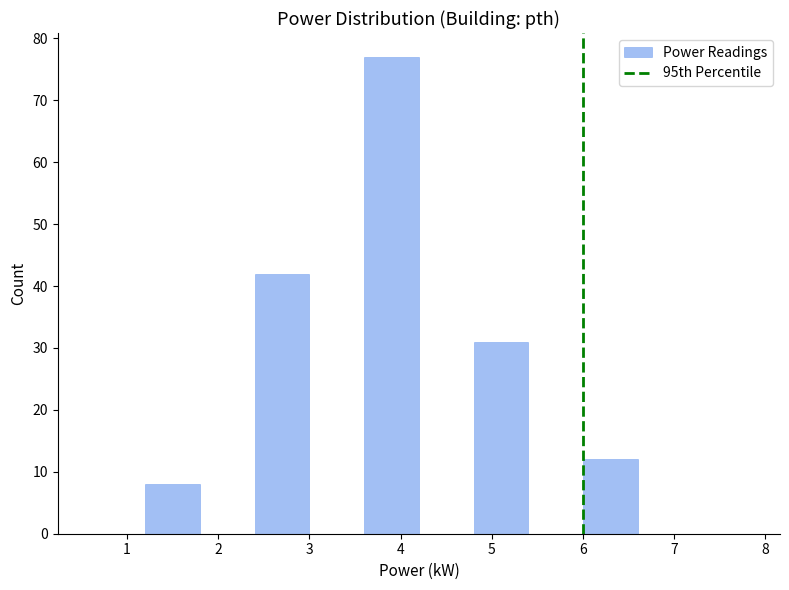

Which range on the x-axis has the tallest bar?

3.6 to 4.2